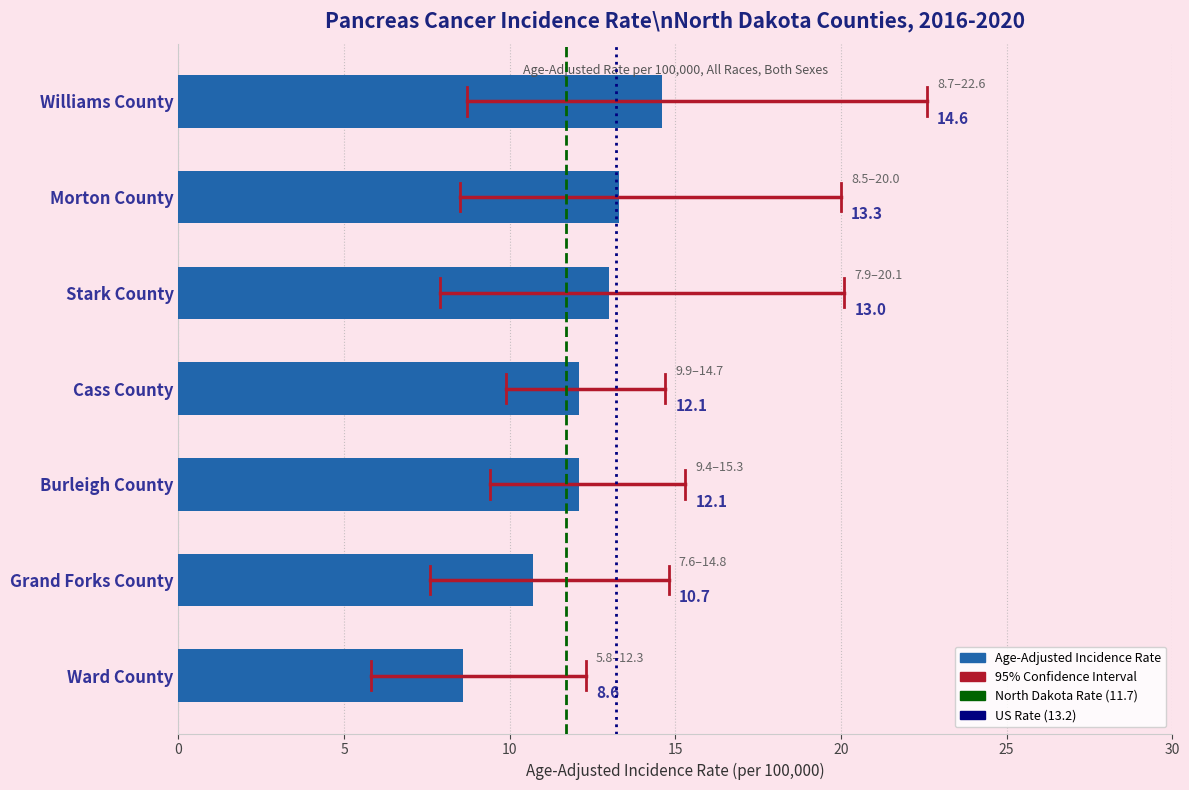

At which label is the value closest to 11?

Grand Forks County